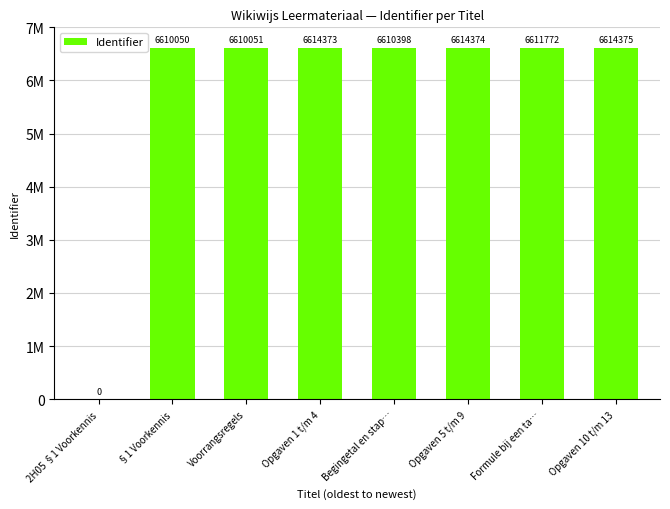

True or false: the data shows 2820799 at 2H05 §1 Voorkennis.

False